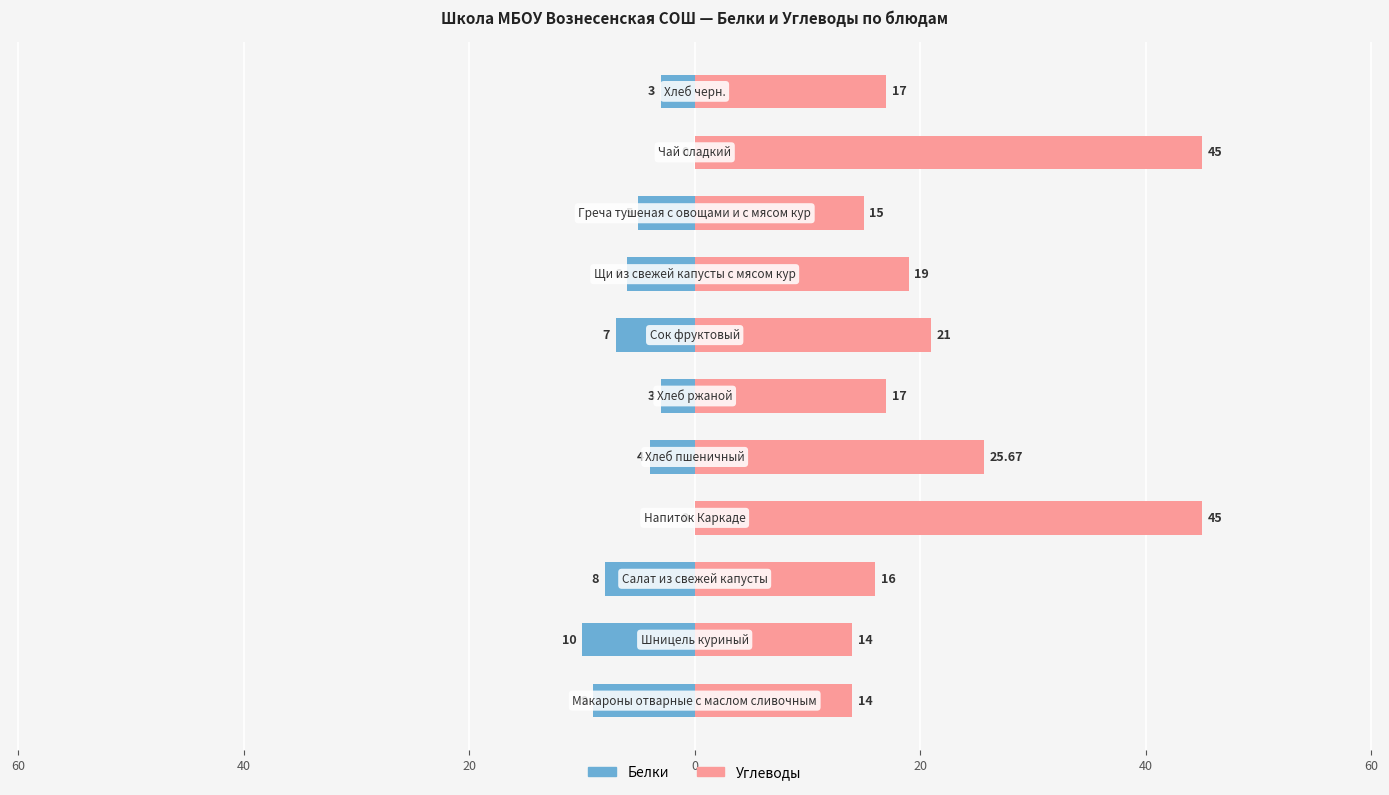

How many groups of bars are there?

11